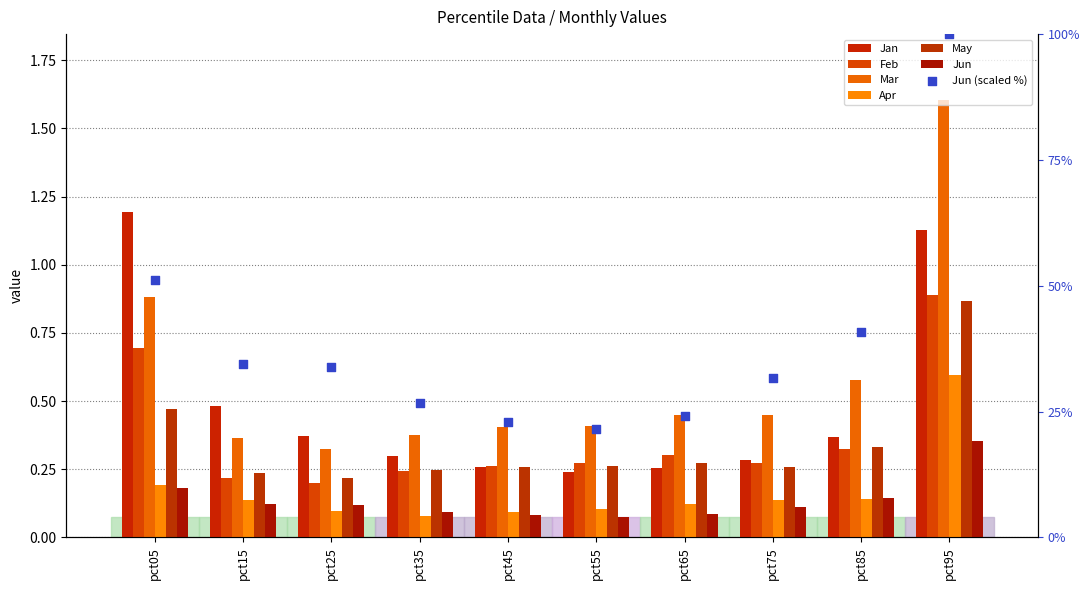

Is the value of Apr at pct25 greater than the value of Jan at pct15?

No